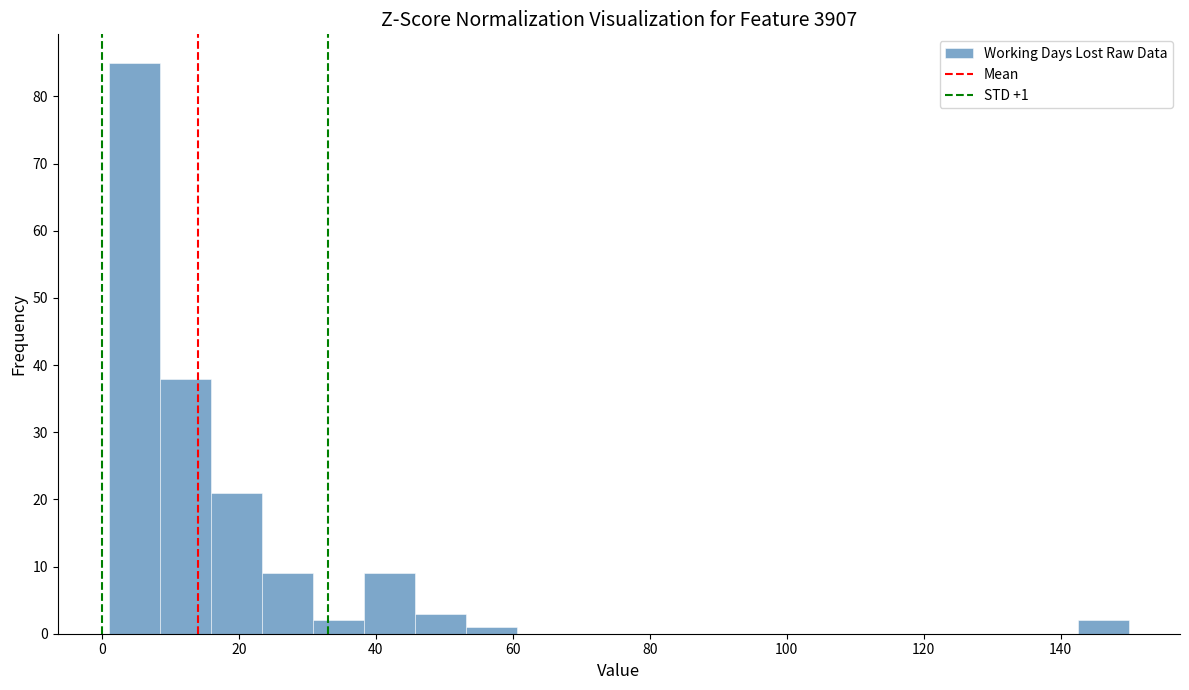

Read against the x-axis, roughly where is the centre of the tallest bar?

4